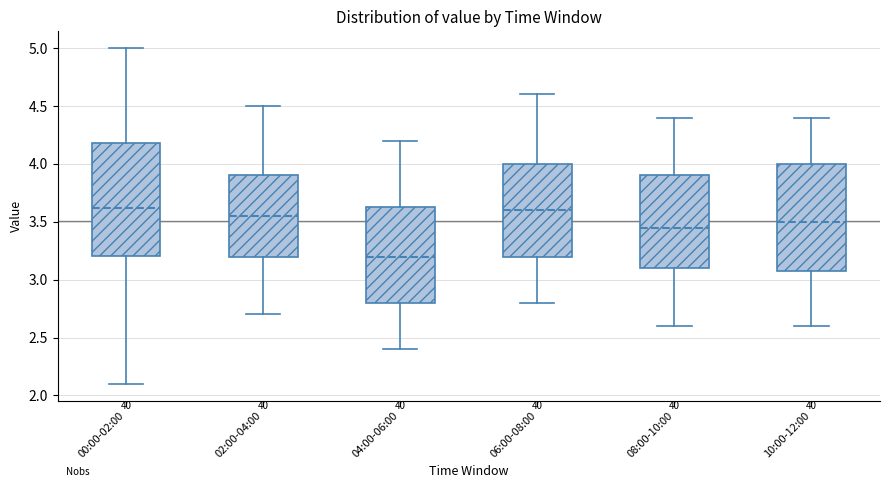

Where does the median line of the box for 06:00-08:00 sit on the y-axis? The values are not printed on the chart, so give them approximately, as read against the axis.

3.60